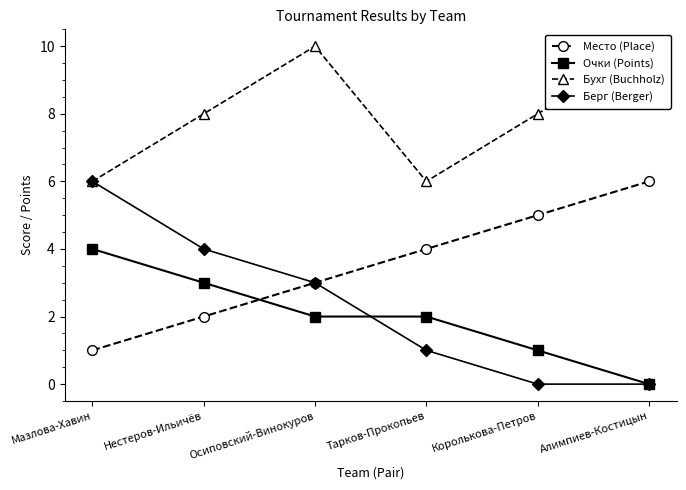

What is the label of the 5th point from the right?

Нестеров-Ильичёв